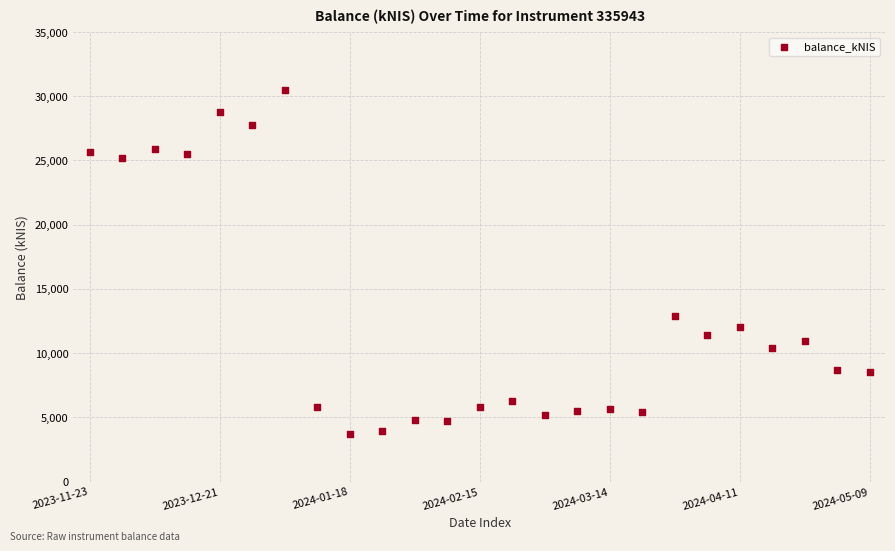

What Y value in the scatter plot is closest to 17108?

12915.8